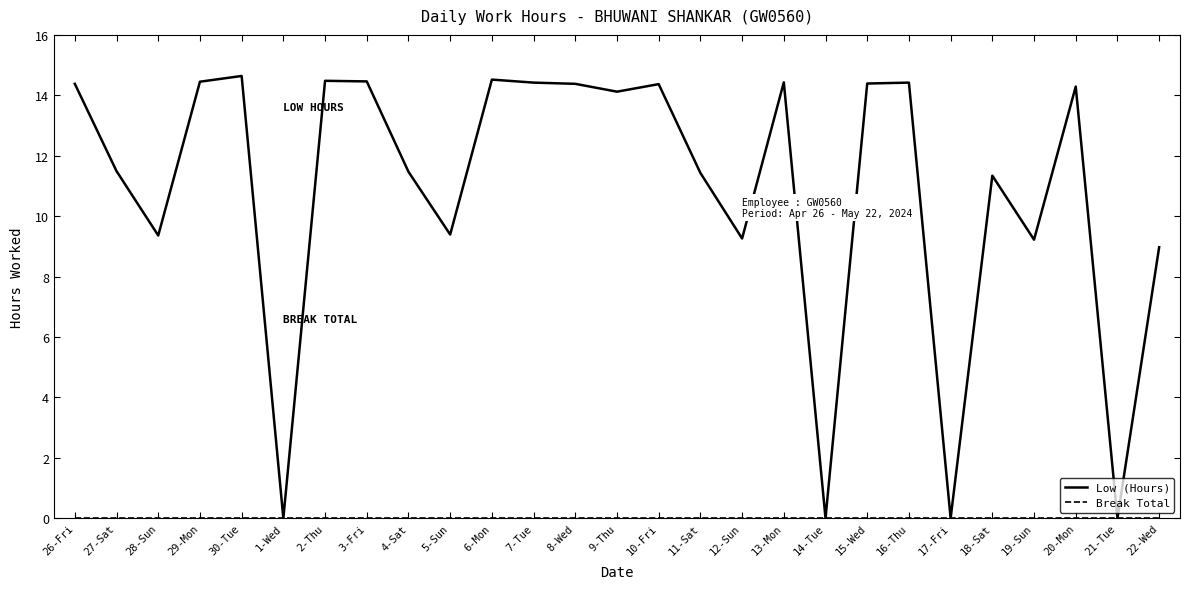

Which series has the largest total across all categories?

Low (Hours)